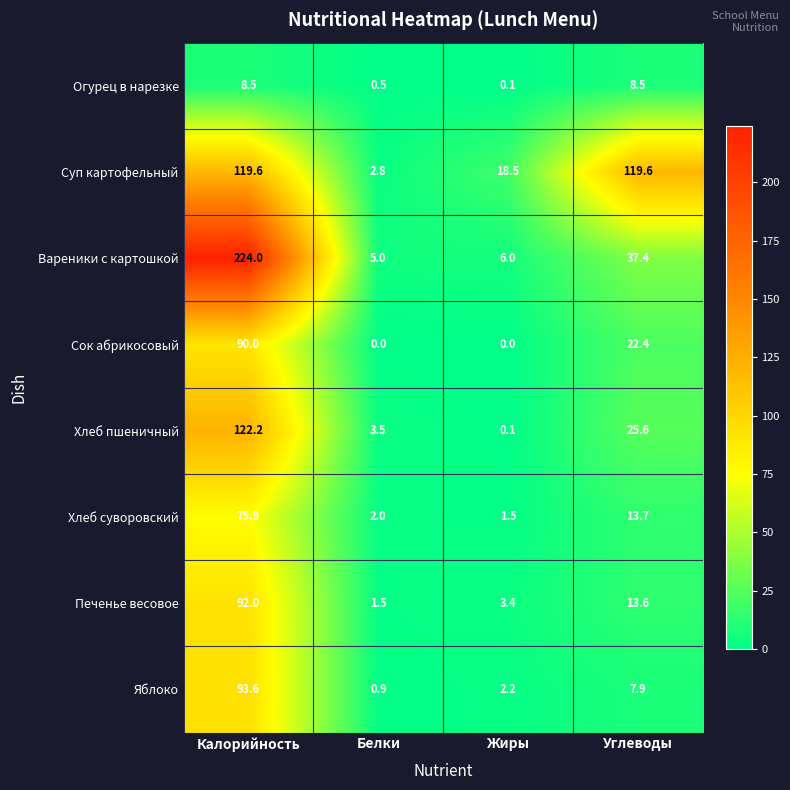

What is the spread (max minus min) of values at Углеводы?

111.7